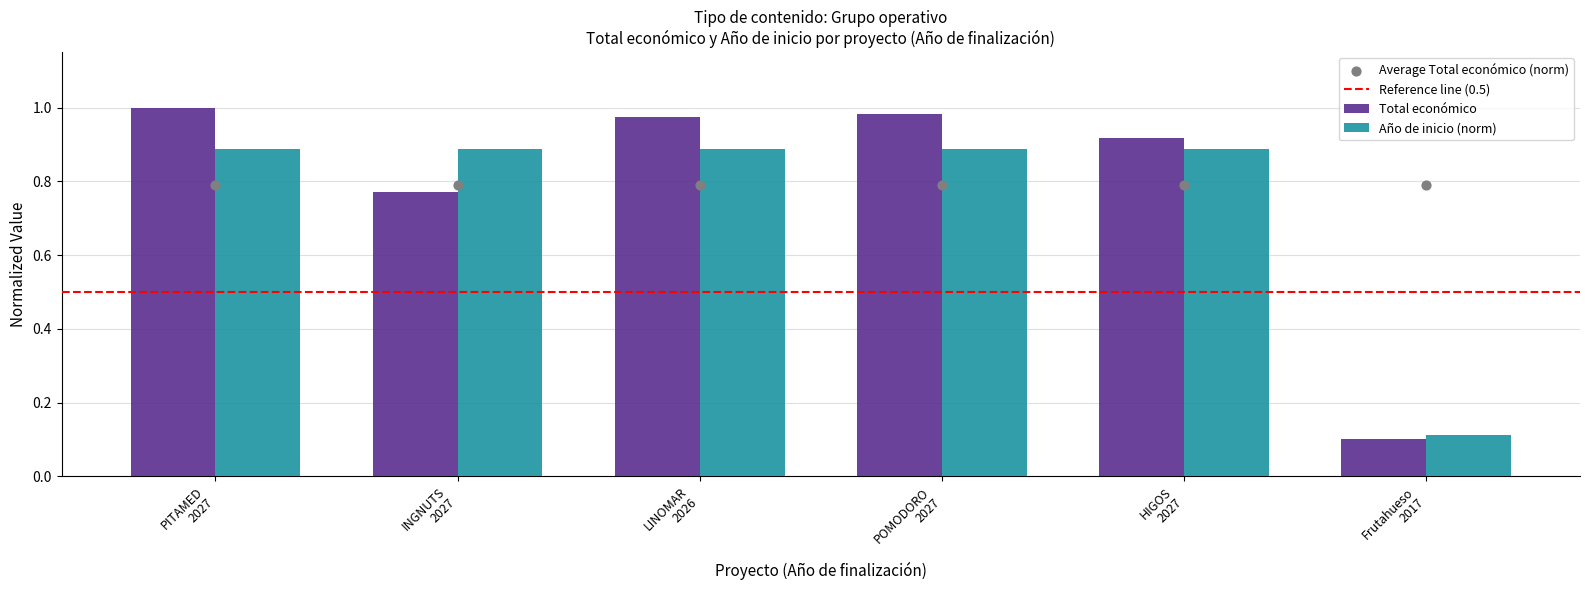

At which category is the sum across all series the highest?

PITAMED 2027